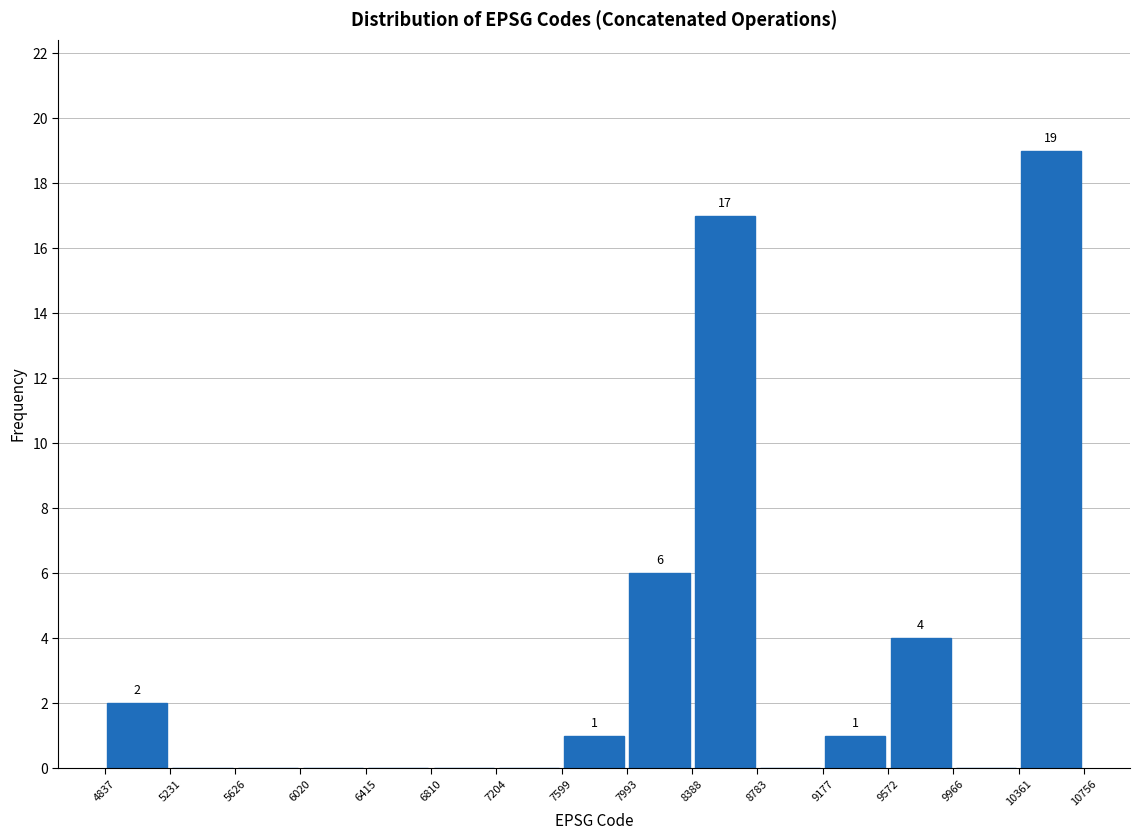

Over which range of the x-axis is the bar tallest?

10361 to 10756